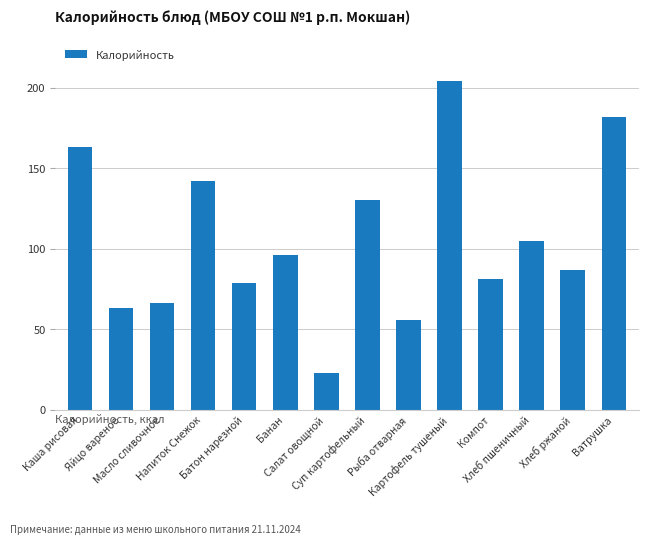

What is the smallest value displayed?

23.0